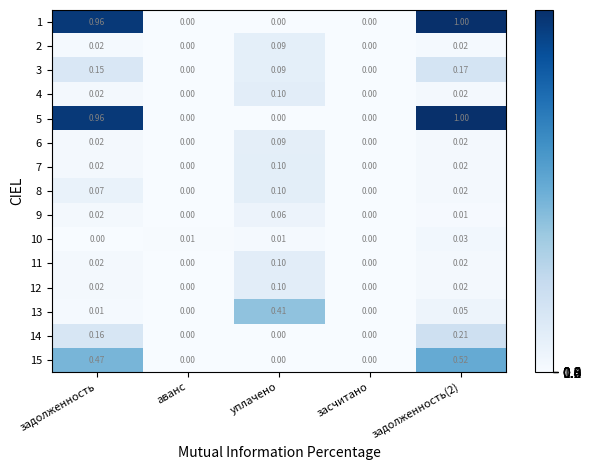

Count the number of categories in the chart.

5